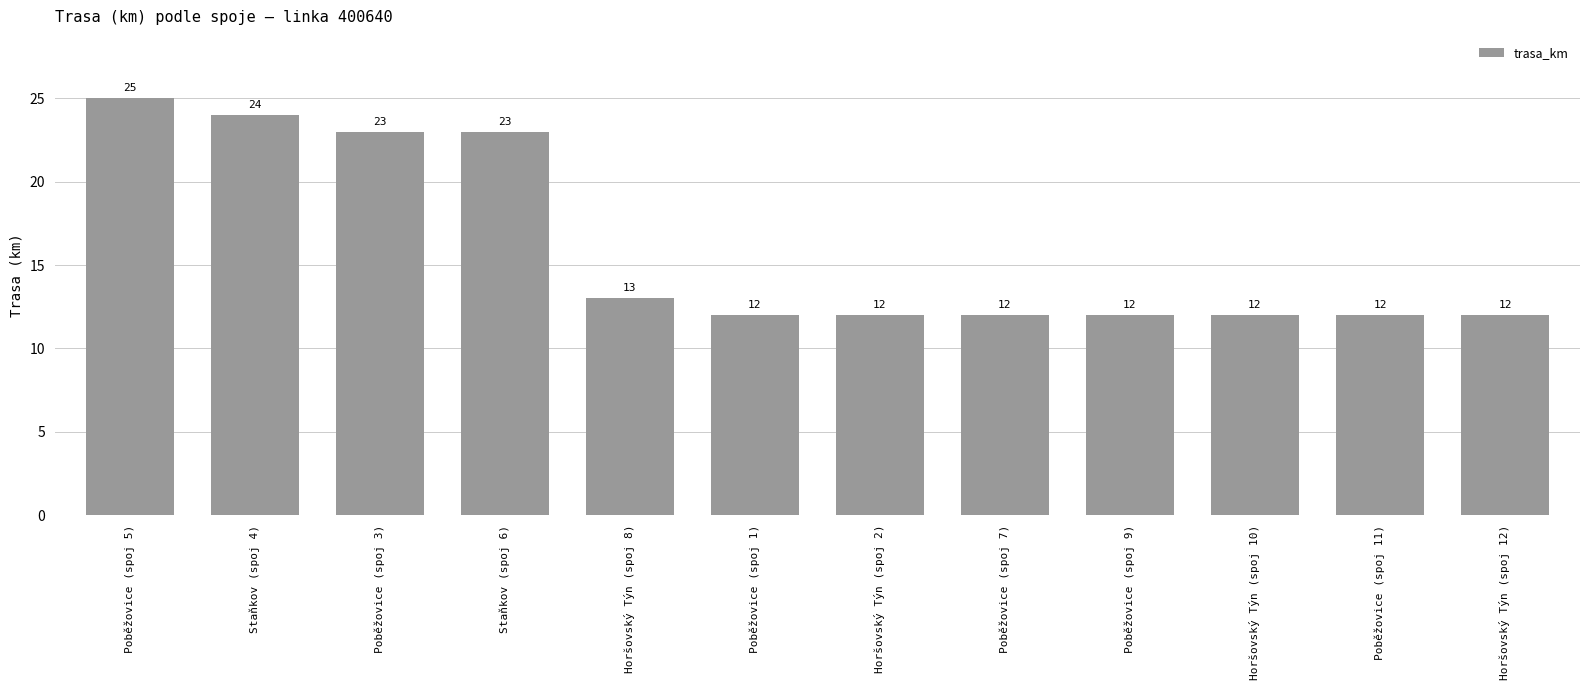

What is the sum of the values at Horšovský Týn (spoj 10) and Horšovský Týn (spoj 12)?

24